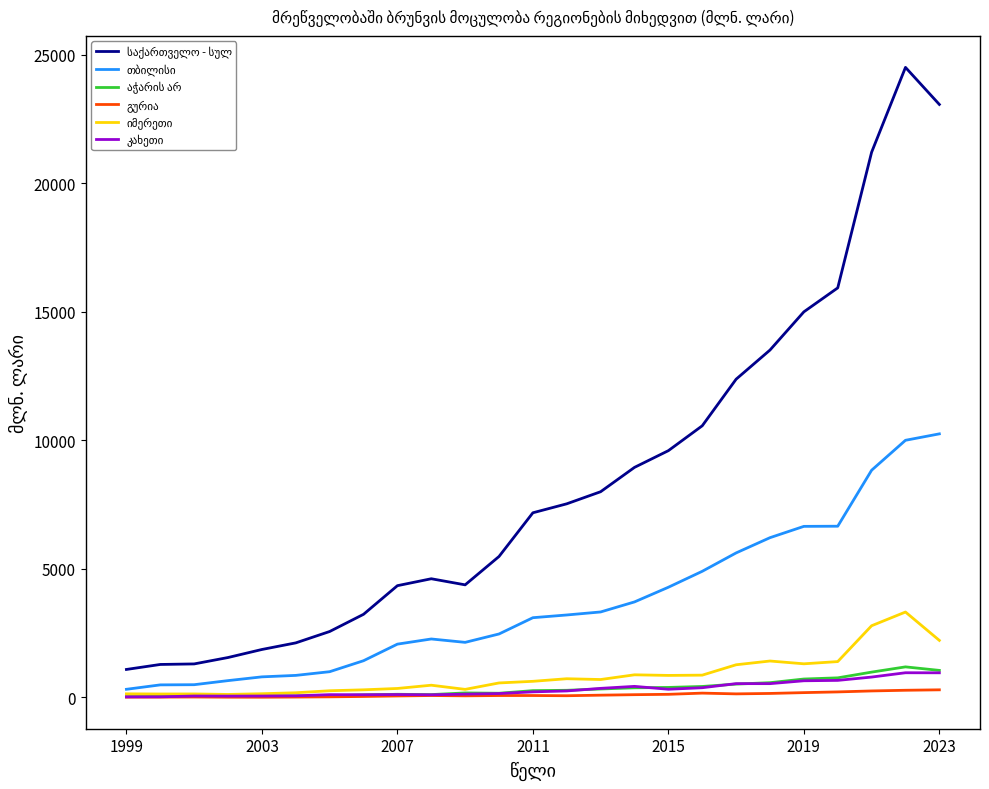

Count the number of categories in the chart.

25